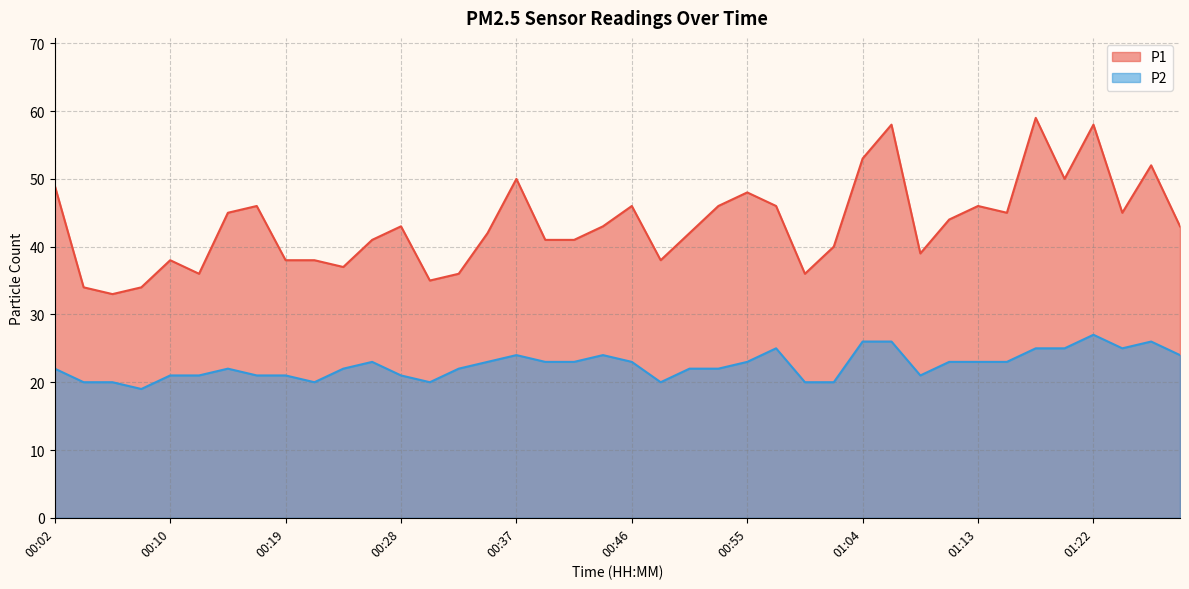

List the series in order of their overall mean, highest first.

P1, P2